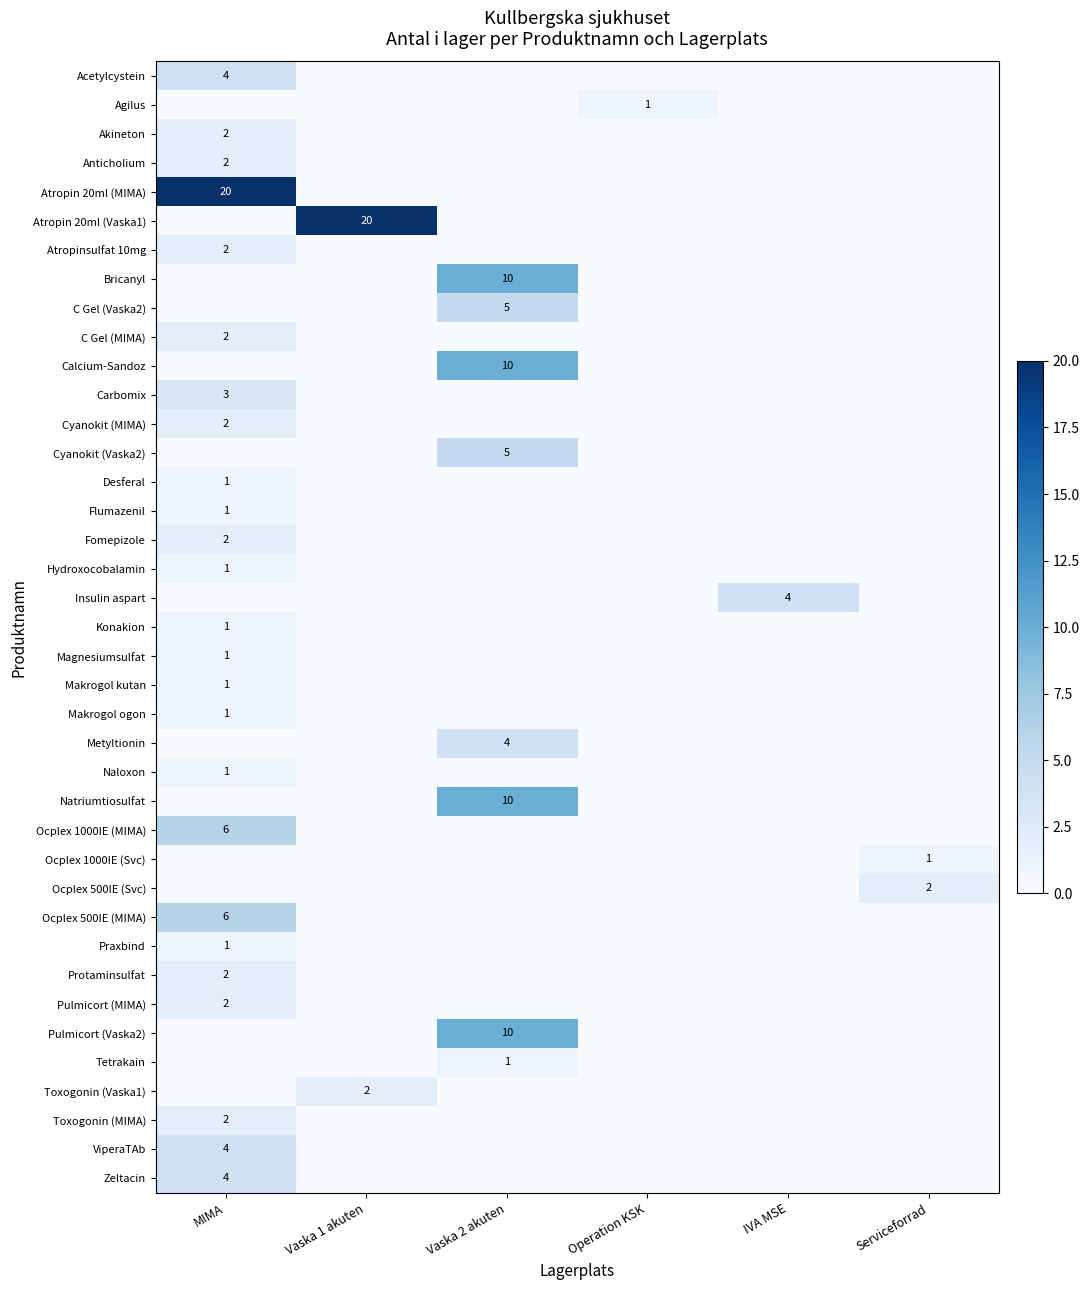

The value of Zeltacin at MIMA is 1. True or false?

False